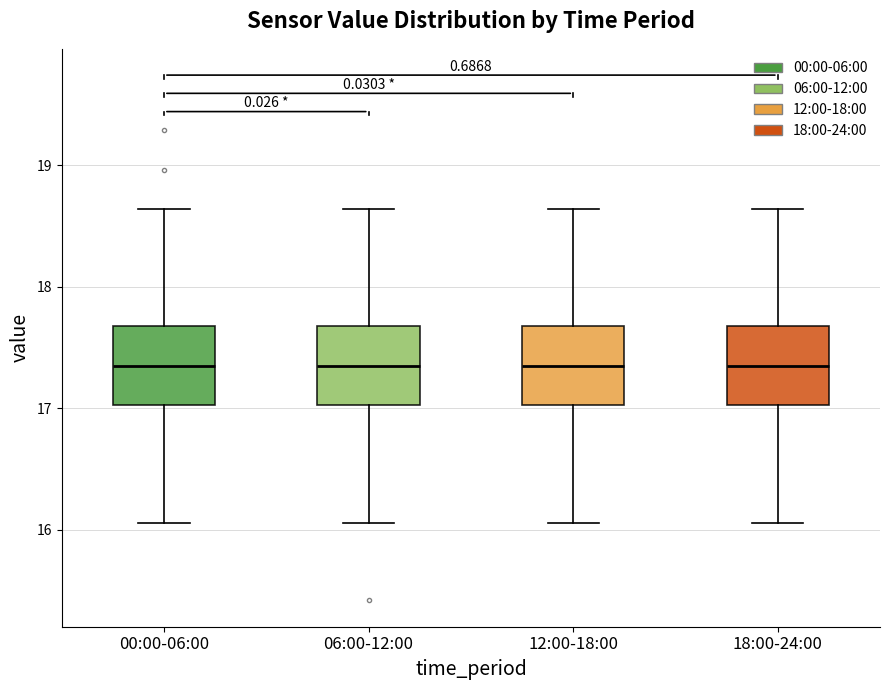

Reading left to right, read every box against the y-axis: the position of its median line, the range the box covers, and the ends of its whiskers. The values are not printed on the chart, so give them approximately, as read against the axis.

00:00-06:00: median 17.4, box 17.0 to 17.7, whiskers 16.1 to 18.6
06:00-12:00: median 17.4, box 17.0 to 17.7, whiskers 16.1 to 18.6
12:00-18:00: median 17.4, box 17.0 to 17.7, whiskers 16.1 to 18.6
18:00-24:00: median 17.4, box 17.0 to 17.7, whiskers 16.1 to 18.6